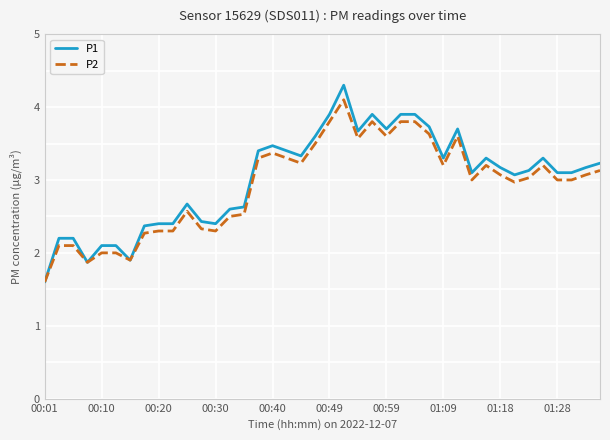

Does the chart have visible grid lines?

Yes